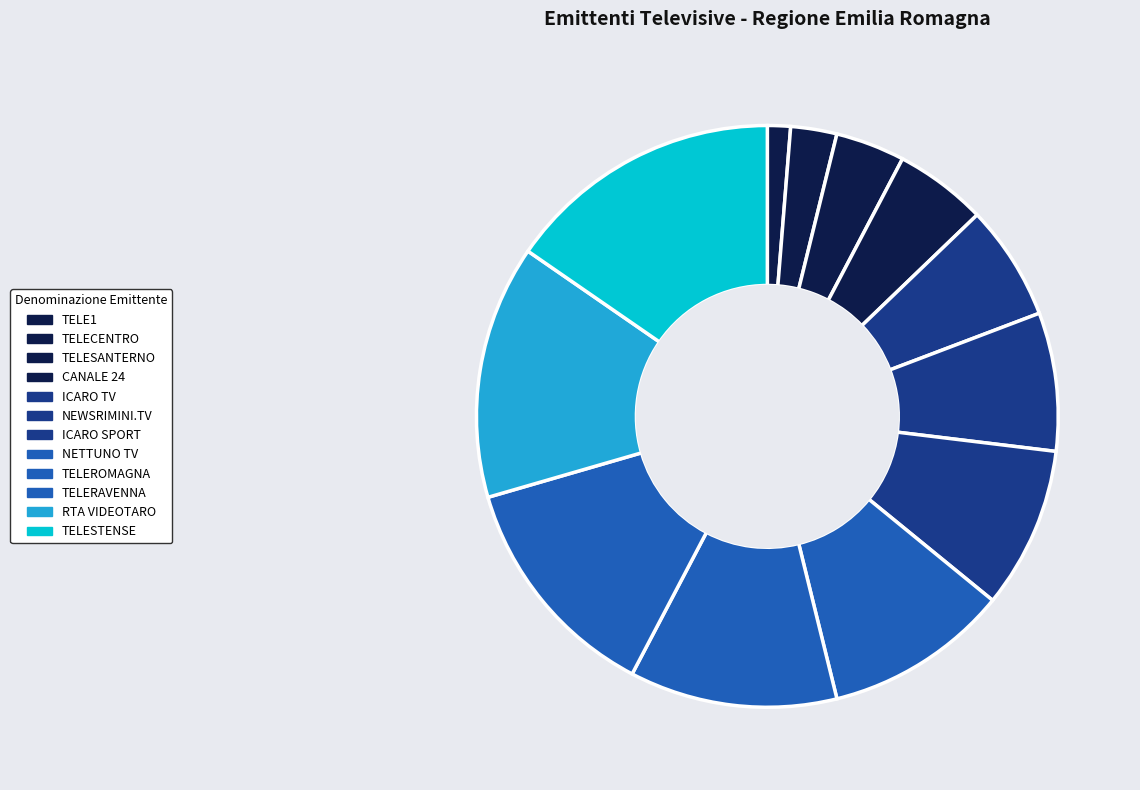

To the nearest percent, what is the combined percentage of ICARO TV and NEWSRIMINI.TV?

14%